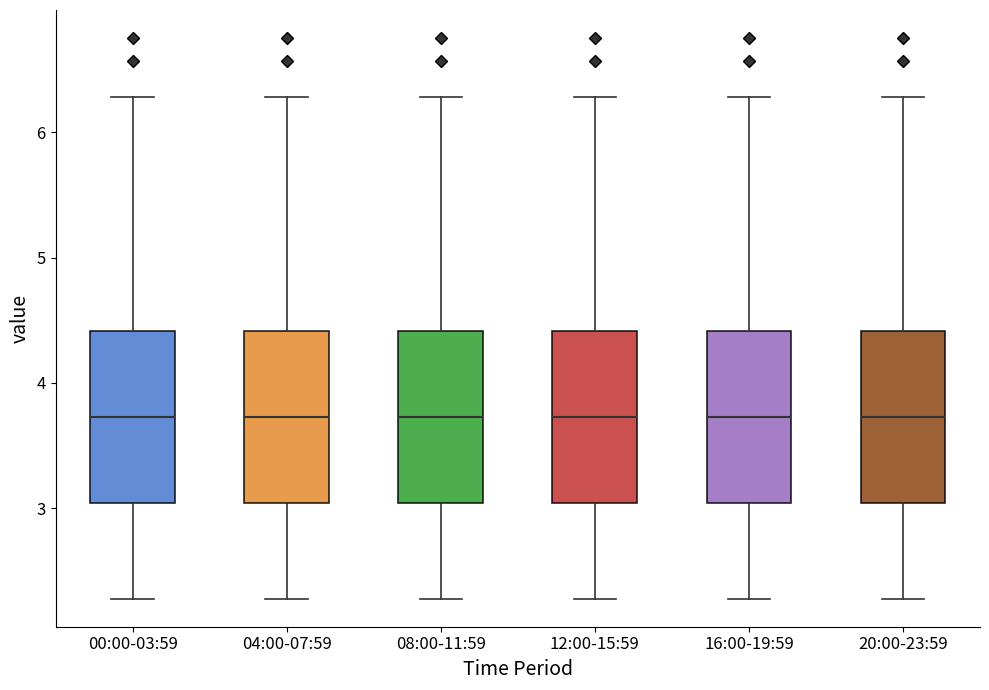

Reading left to right, read every box against the y-axis: the position of its median line, the range the box covers, and the ends of its whiskers. The values are not printed on the chart, so give them approximately, as read against the axis.

00:00-03:59: median 3.7, box 3.0 to 4.4, whiskers 2.3 to 6.3
04:00-07:59: median 3.7, box 3.0 to 4.4, whiskers 2.3 to 6.3
08:00-11:59: median 3.7, box 3.0 to 4.4, whiskers 2.3 to 6.3
12:00-15:59: median 3.7, box 3.0 to 4.4, whiskers 2.3 to 6.3
16:00-19:59: median 3.7, box 3.0 to 4.4, whiskers 2.3 to 6.3
20:00-23:59: median 3.7, box 3.0 to 4.4, whiskers 2.3 to 6.3